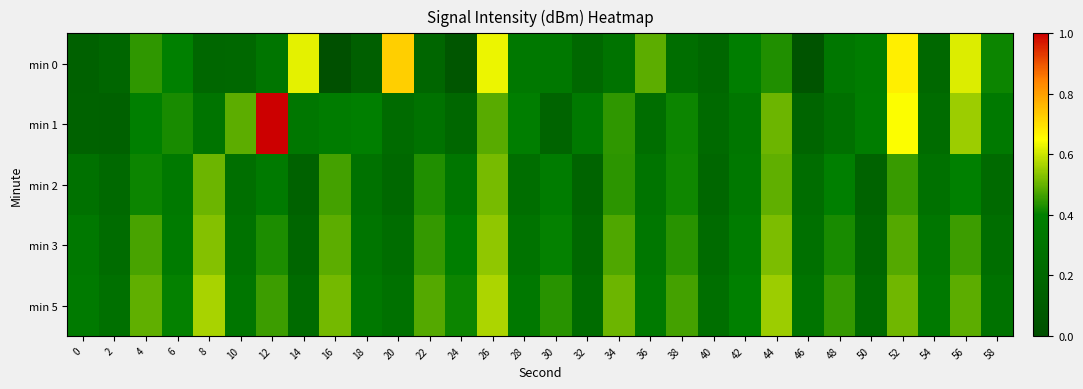

Reading left to right, transcribe all the data shown in this chart.

min 0: 0=0.1	2=0.2	4=0.4	6=0.4	8=0.2	10=0.2	12=0.3	14=0.6	16=0.0	18=0.1	20=0.7	22=0.2	24=0.1	26=0.6	28=0.3	30=0.3	32=0.2	34=0.3	36=0.5	38=0.3	40=0.2	42=0.4	44=0.4	46=0.0	48=0.3	50=0.4	52=0.7	54=0.2	56=0.6	58=0.4
min 1: 0=0.2	2=0.1	4=0.4	6=0.4	8=0.3	10=0.5	12=1.0	14=0.3	16=0.4	18=0.4	20=0.2	22=0.3	24=0.2	26=0.5	28=0.4	30=0.2	32=0.4	34=0.4	36=0.3	38=0.4	40=0.2	42=0.3	44=0.5	46=0.2	48=0.3	50=0.4	52=0.6	54=0.2	56=0.6	58=0.3
min 2: 0=0.3	2=0.2	4=0.4	6=0.4	8=0.5	10=0.3	12=0.4	14=0.2	16=0.5	18=0.3	20=0.2	22=0.4	24=0.3	26=0.5	28=0.3	30=0.4	32=0.2	34=0.4	36=0.3	38=0.4	40=0.2	42=0.3	44=0.5	46=0.2	48=0.4	50=0.2	52=0.5	54=0.3	56=0.4	58=0.2
min 3: 0=0.3	2=0.2	4=0.5	6=0.4	8=0.5	10=0.3	12=0.4	14=0.2	16=0.5	18=0.3	20=0.2	22=0.5	24=0.4	26=0.5	28=0.3	30=0.4	32=0.2	34=0.5	36=0.3	38=0.4	40=0.2	42=0.4	44=0.5	46=0.3	48=0.4	50=0.2	52=0.5	54=0.3	56=0.5	58=0.3
min 5: 0=0.4	2=0.3	4=0.5	6=0.4	8=0.6	10=0.3	12=0.5	14=0.2	16=0.5	18=0.3	20=0.3	22=0.5	24=0.4	26=0.6	28=0.3	30=0.4	32=0.2	34=0.5	36=0.4	38=0.5	40=0.3	42=0.4	44=0.6	46=0.3	48=0.5	50=0.2	52=0.5	54=0.4	56=0.5	58=0.3